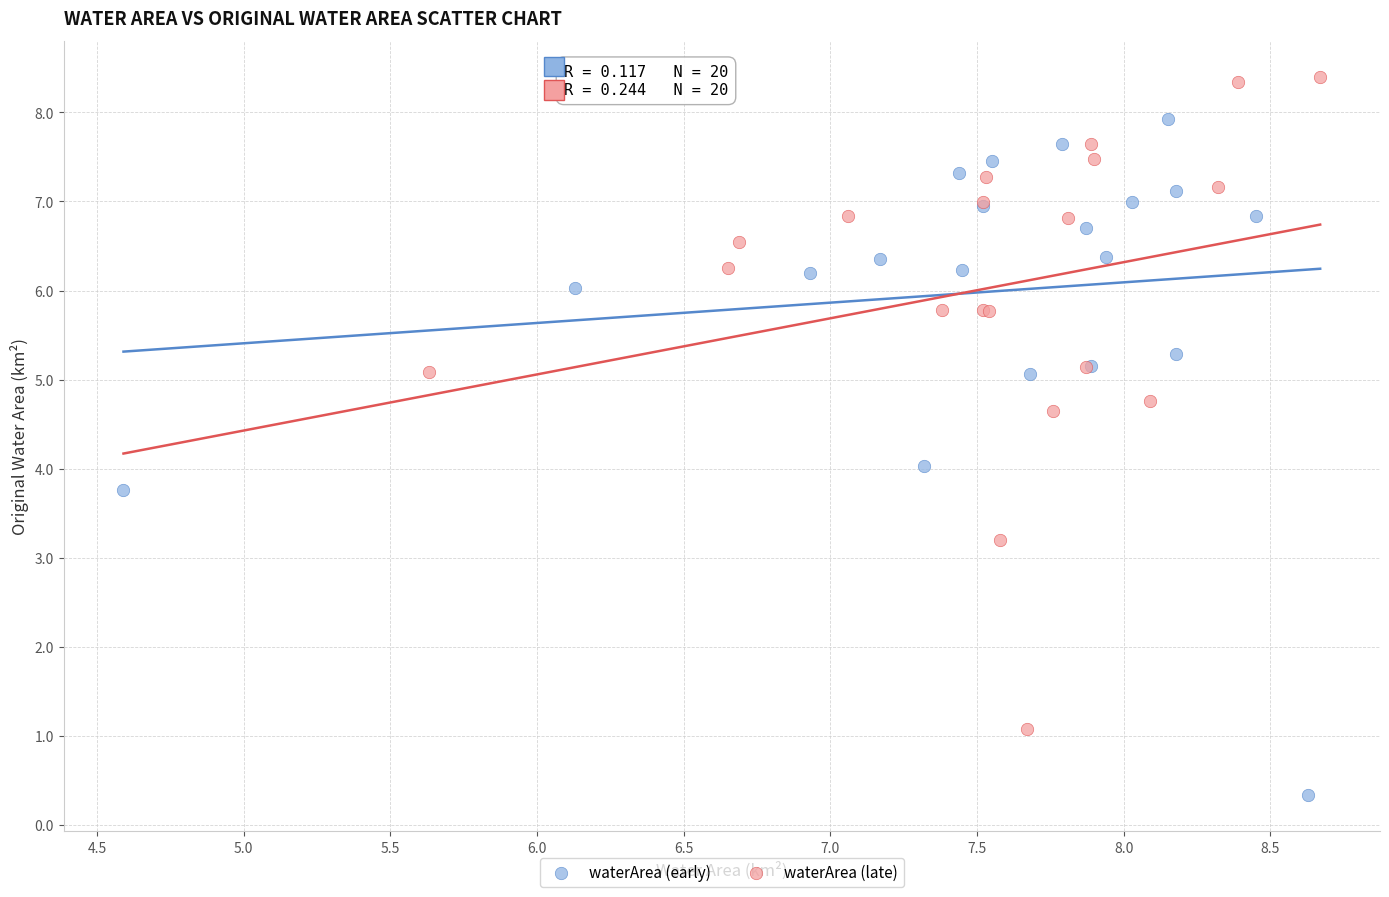

Which series contains the highest Y value?

waterArea (late)